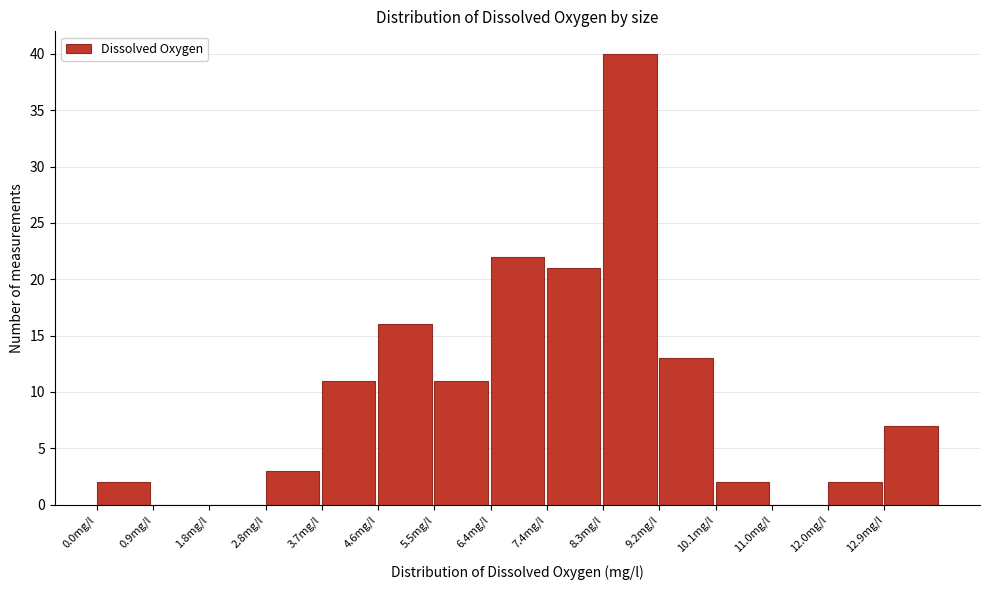

What is the height of the bar covering 12.88 to 13.80 on the x-axis? Neither the bar edges nor the heights are printed on the chart, so give them approximately, as read against the axes.

7